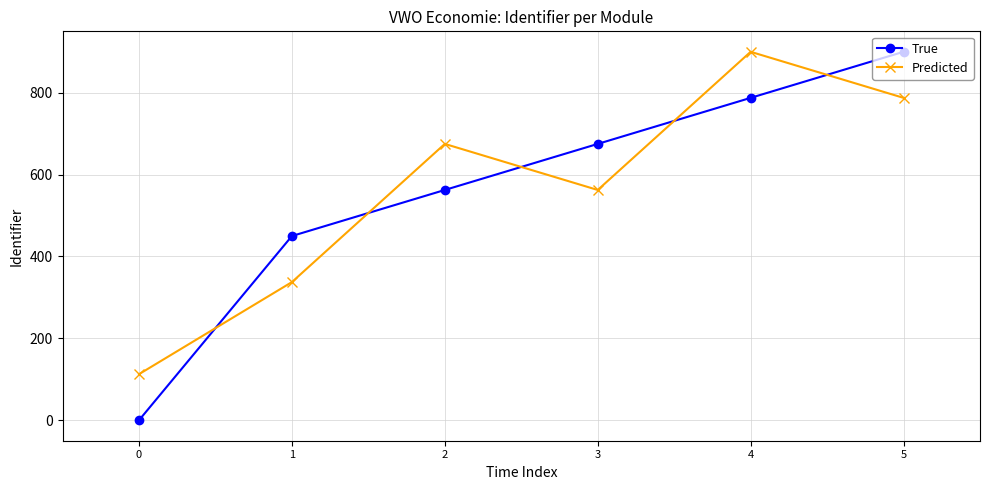

List the labels in order of Predicted value, smallest first.

0, 1, 3, 2, 5, 4